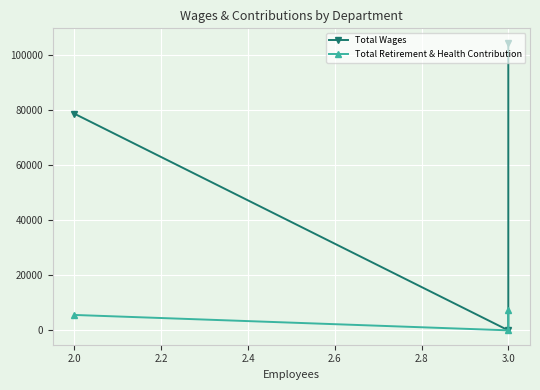

How many lines are shown in the chart?

2